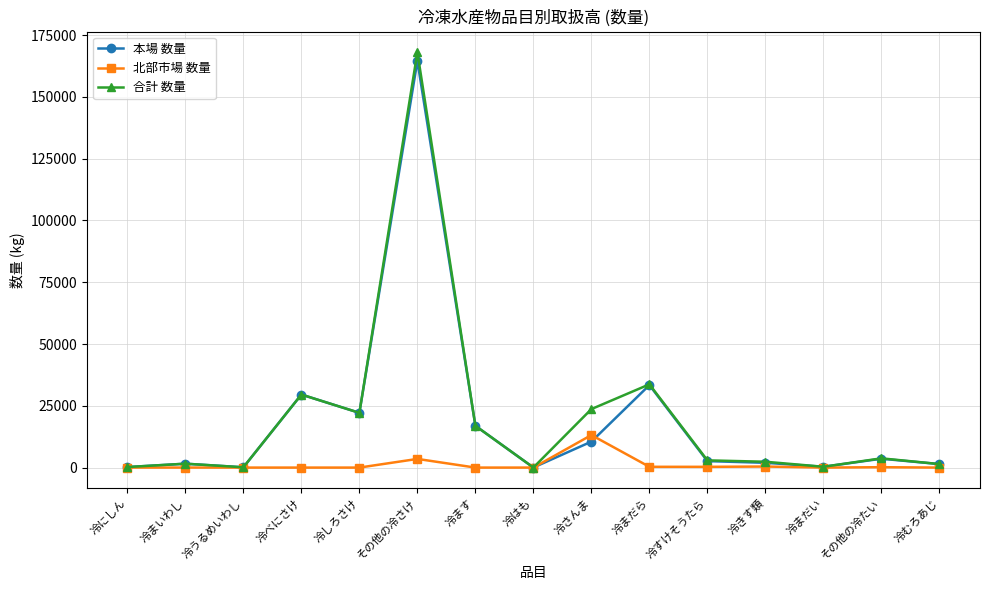

Where is 合計 数量 nearest to the value 84032?

冷まだら